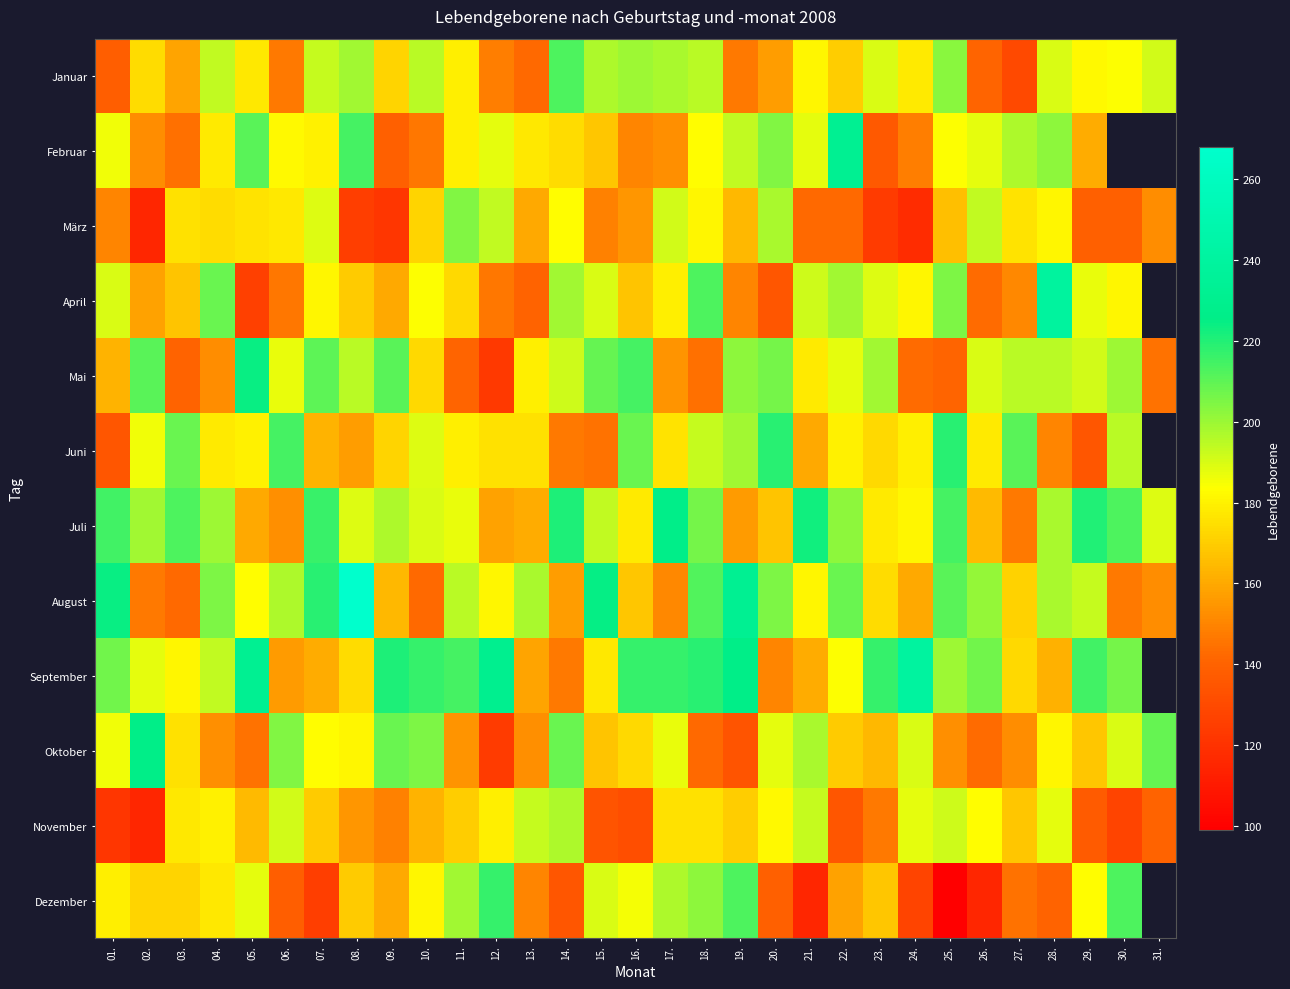

The value of Dezember at 15. is 50.0. True or false?

False